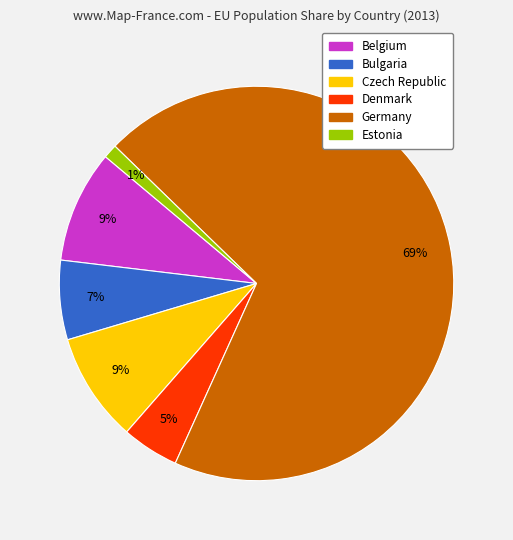

To the nearest percent, what is the average slice percentage?

17%